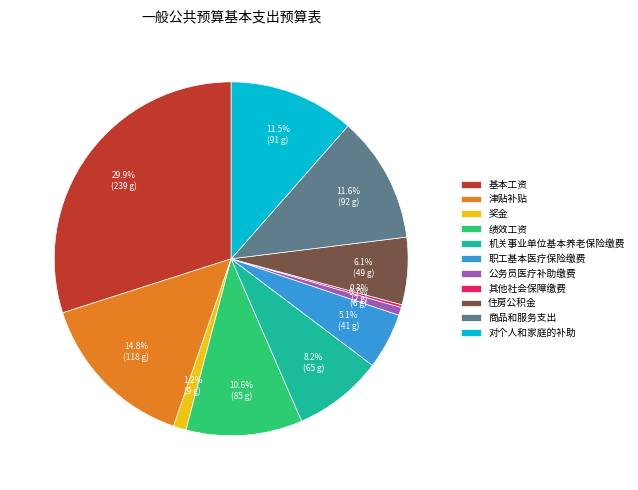

Does any single category account for the majority?

No